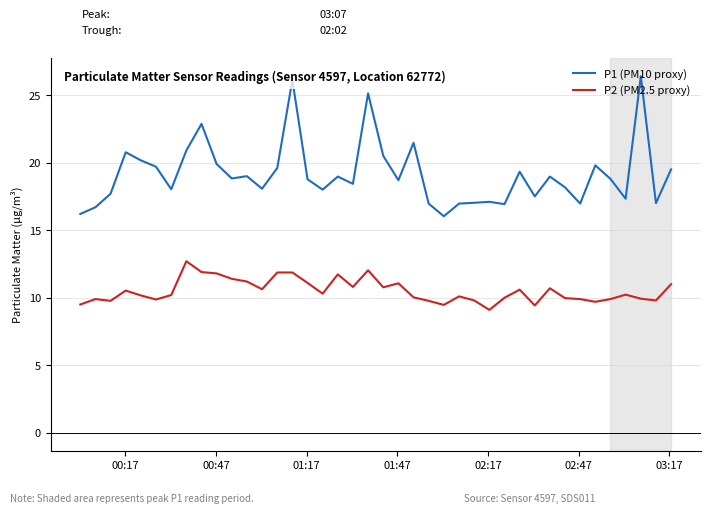

What is the difference between the maximum and minimum values in the P1 (PM10 proxy) series?

10.4